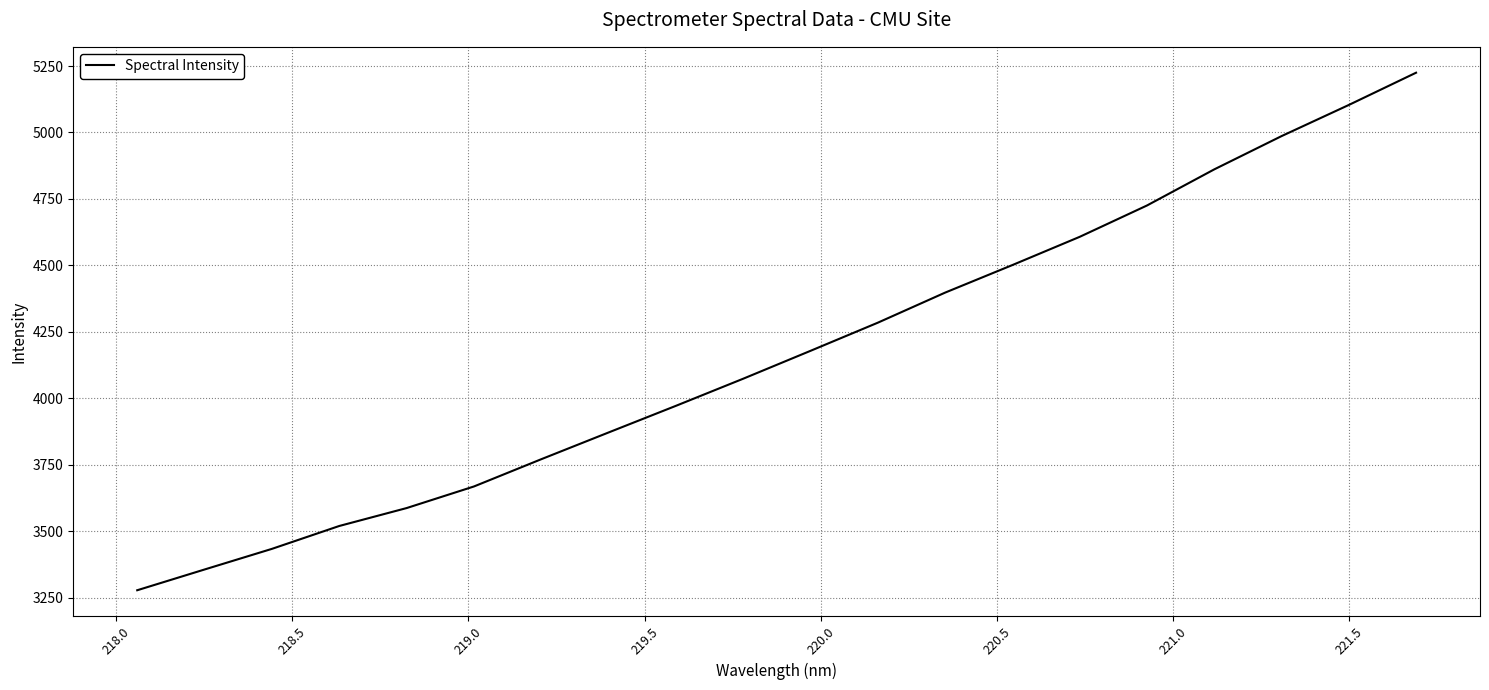

True or false: there are more than 0 points higher than both neighbors.

False